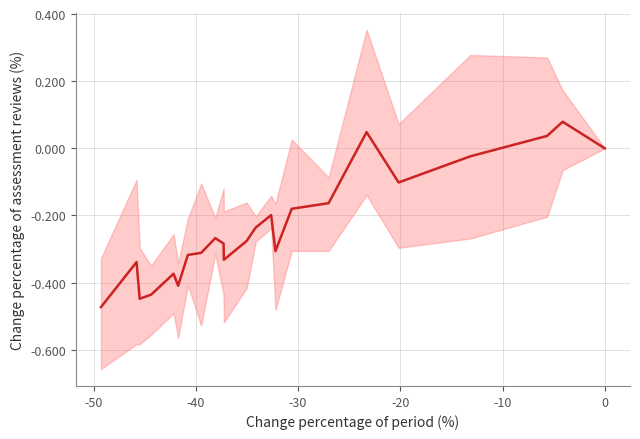

How many data points does each series have?

23